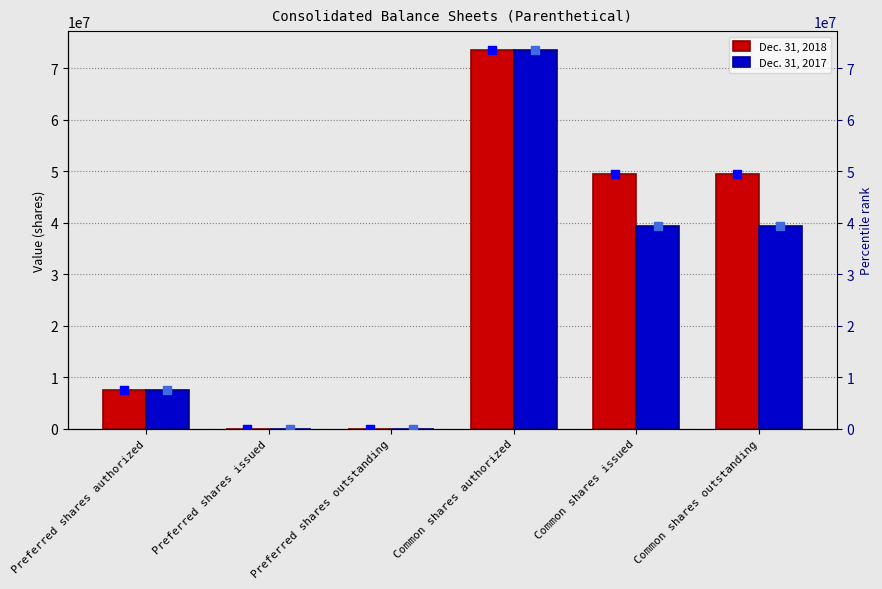

At how many categories does at least one series exceed 20674437?

3